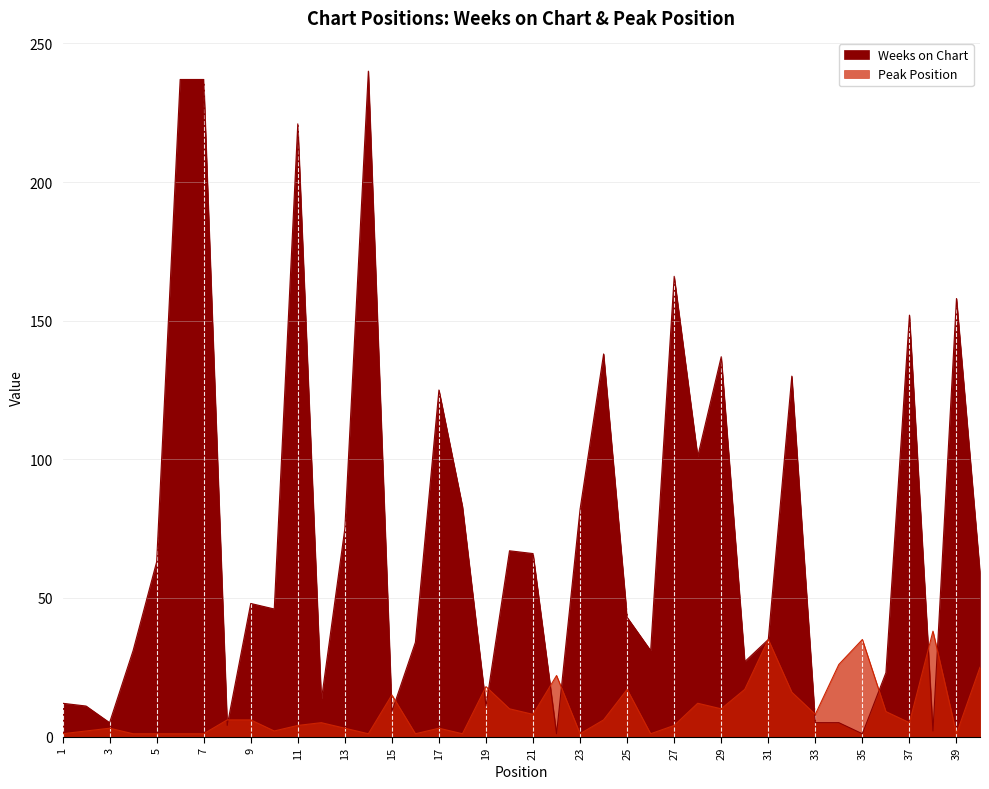

Reading right to left, what are all the values shown in this chart?

Weeks on Chart: 40=59	39=158	38=2	37=152	36=23	35=1	34=5	33=5	32=130	31=35	30=27	29=137	28=101	27=166	26=31	25=43	24=138	23=82	22=1	21=66	20=67	19=11	18=83	17=125	16=34	15=9	14=240	13=75	12=13	11=221	10=46	9=48	8=4	7=237	6=237	5=63	4=31	3=5	2=11	1=12
Peak Position: 40=25	39=1	38=38	37=5	36=9	35=35	34=26	33=8	32=16	31=35	30=17	29=10	28=12	27=4	26=1	25=17	24=6	23=1	22=22	21=8	20=10	19=18	18=1	17=3	16=1	15=15	14=1	13=3	12=5	11=4	10=2	9=6	8=6	7=1	6=1	5=1	4=1	3=3	2=2	1=1